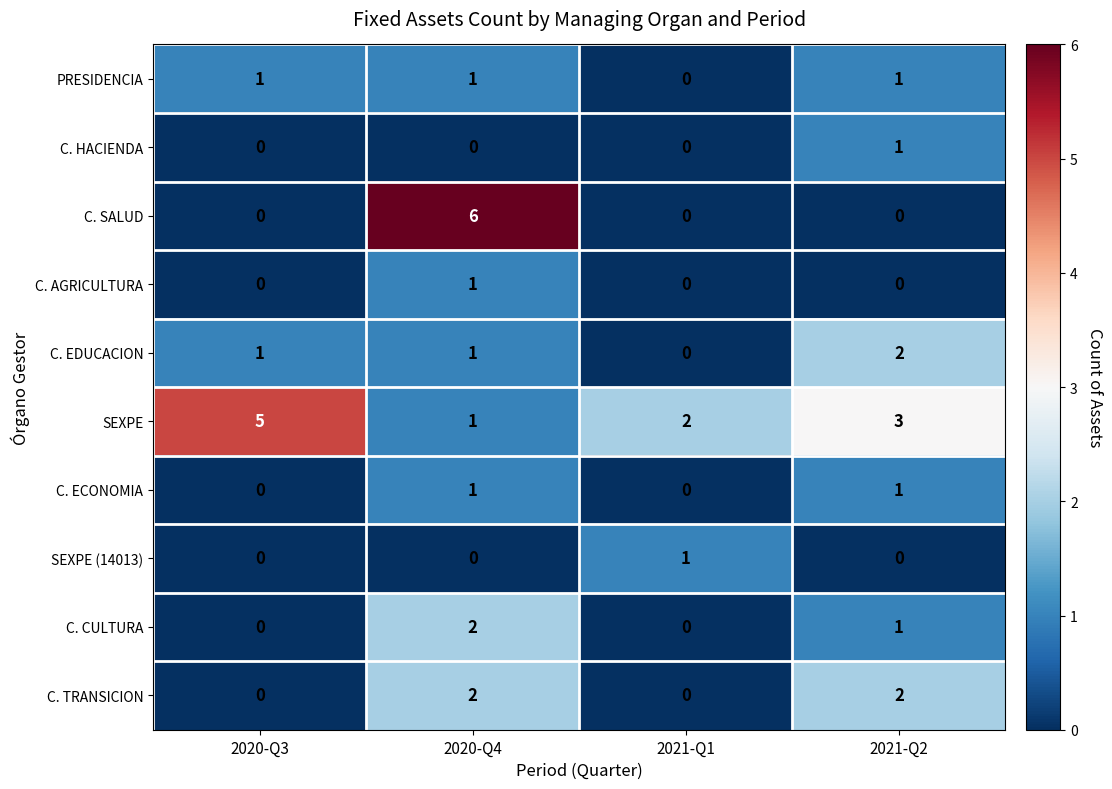

Which series has the largest total across all categories?

SEXPE